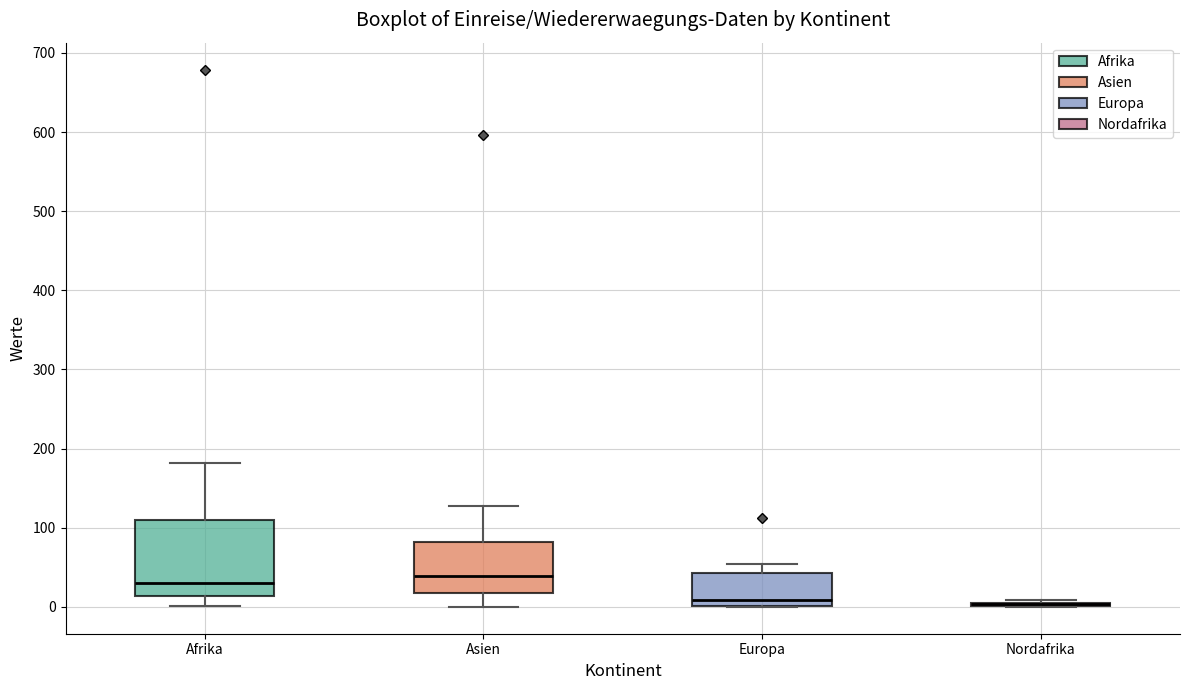

Reading left to right, read every box against the y-axis: the position of its median line, the range the box covers, and the ends of its whiskers. The values are not printed on the chart, so give them approximately, as read against the axis.

Afrika: median 30, box 10 to 110, whiskers 0 to 180
Asien: median 40, box 20 to 80, whiskers 0 to 130
Europa: median 10, box 0 to 40, whiskers 0 to 50
Nordafrika: box collapsed to a line at 0, whiskers 0 to 10